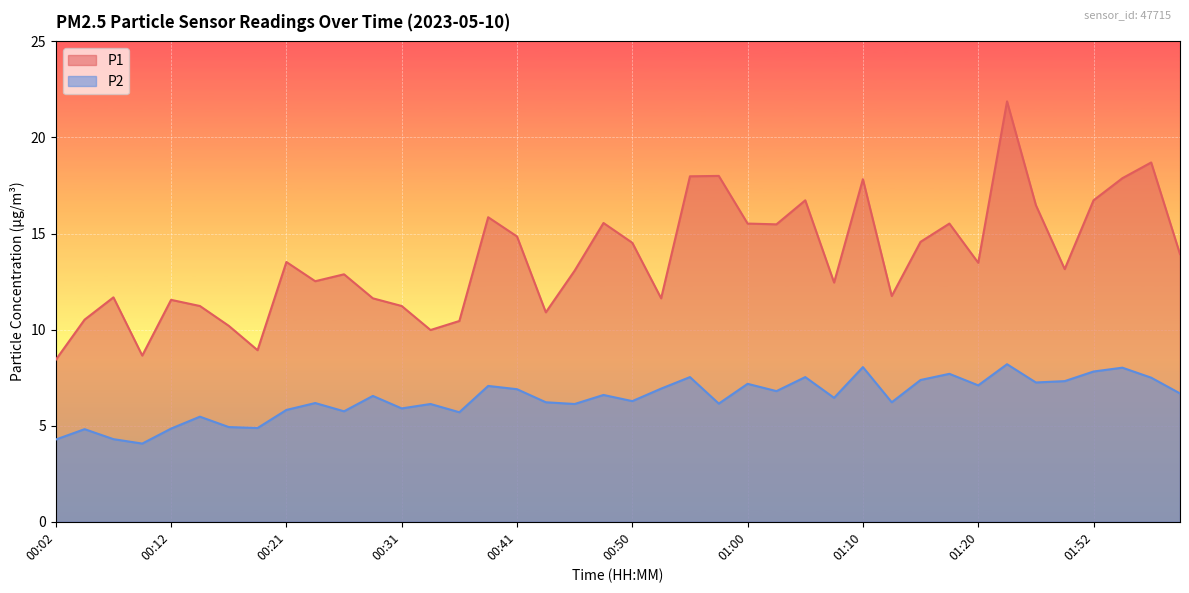

What is the label of the 17th point from the right?

00:58